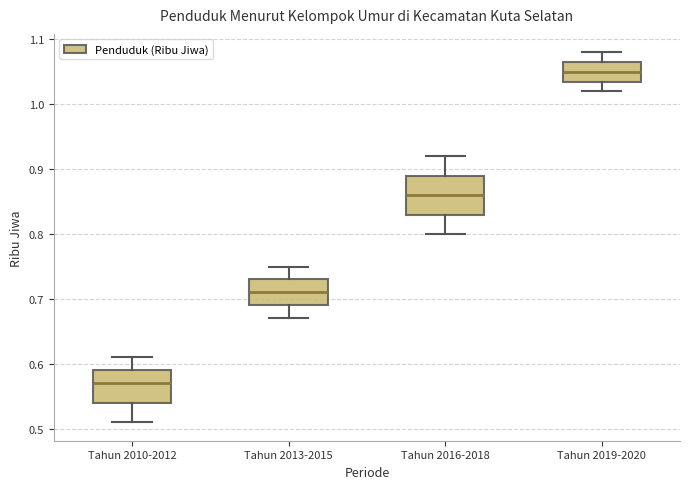

Reading left to right, read every box against the y-axis: the position of its median line, the range the box covers, and the ends of its whiskers. The values are not printed on the chart, so give them approximately, as read against the axis.

Tahun 2010-2012: median 0.57, box 0.54 to 0.59, whiskers 0.51 to 0.61
Tahun 2013-2015: median 0.71, box 0.69 to 0.73, whiskers 0.67 to 0.75
Tahun 2016-2018: median 0.86, box 0.83 to 0.89, whiskers 0.80 to 0.92
Tahun 2019-2020: median 1.05, box 1.04 to 1.07, whiskers 1.02 to 1.08